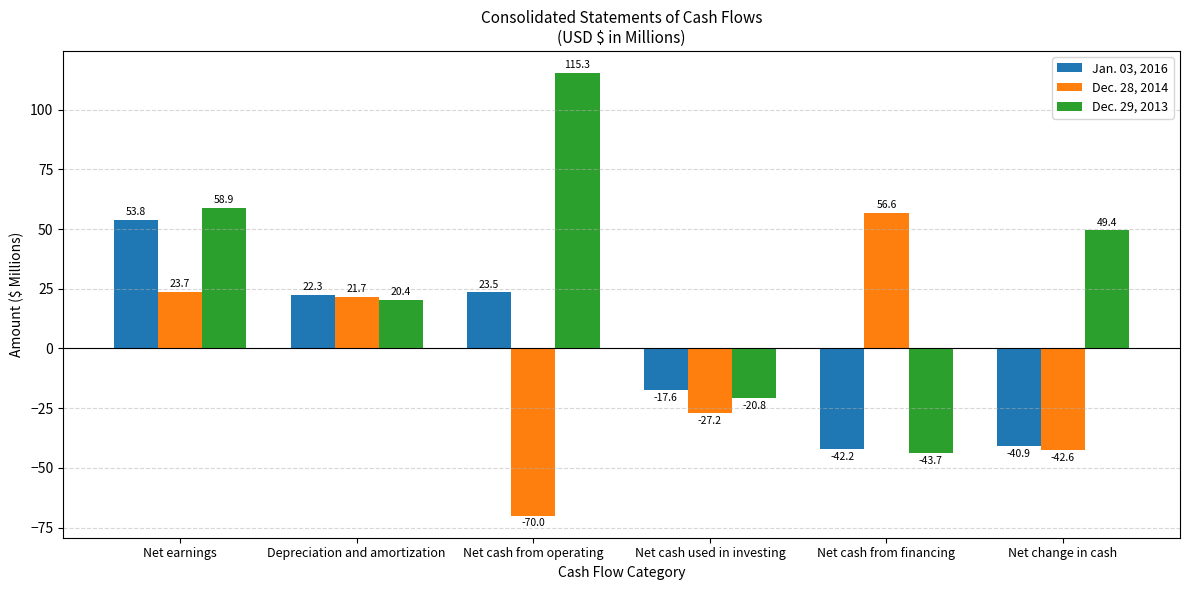

At which label is Dec. 29, 2013 closest to 35?

Net change in cash